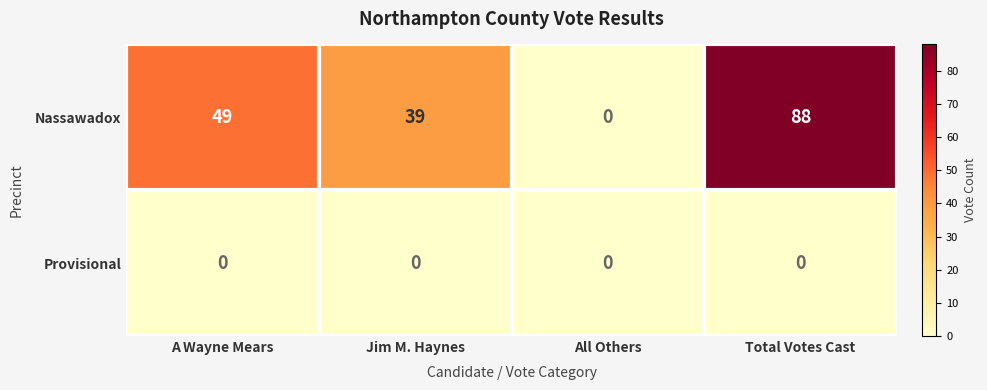

The Nassawadox series shows 24 at Jim M. Haynes. True or false?

False